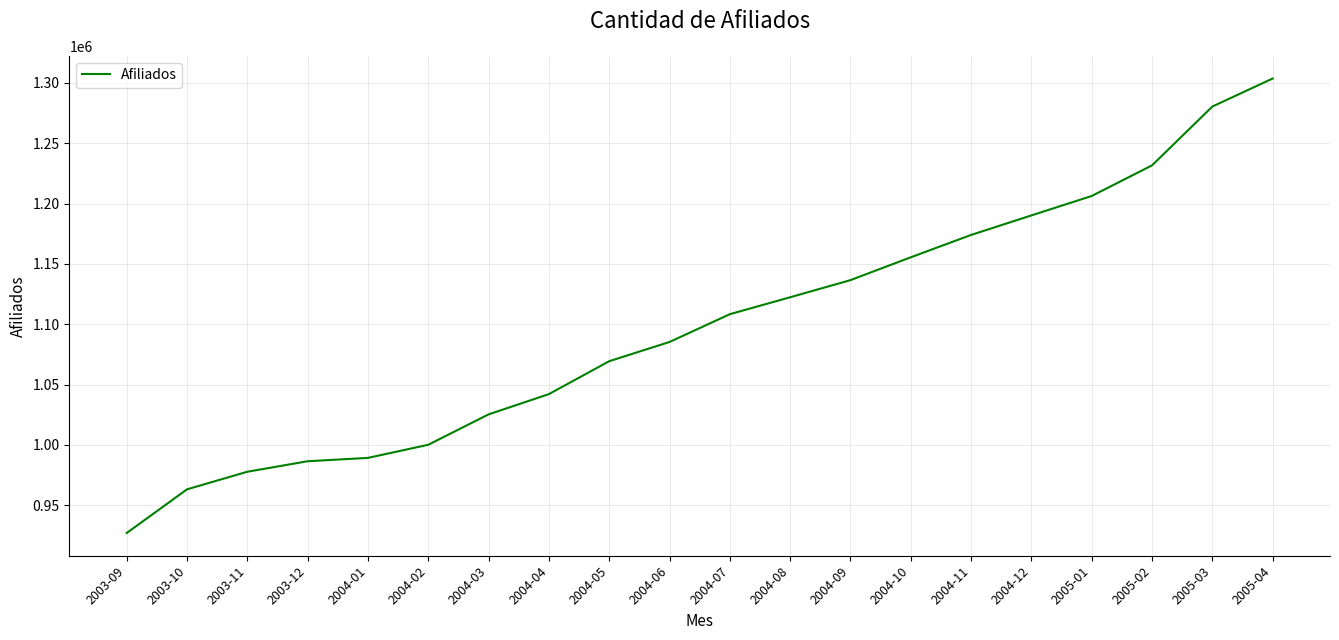

The value at 2004-10 is 1155515. True or false?

True